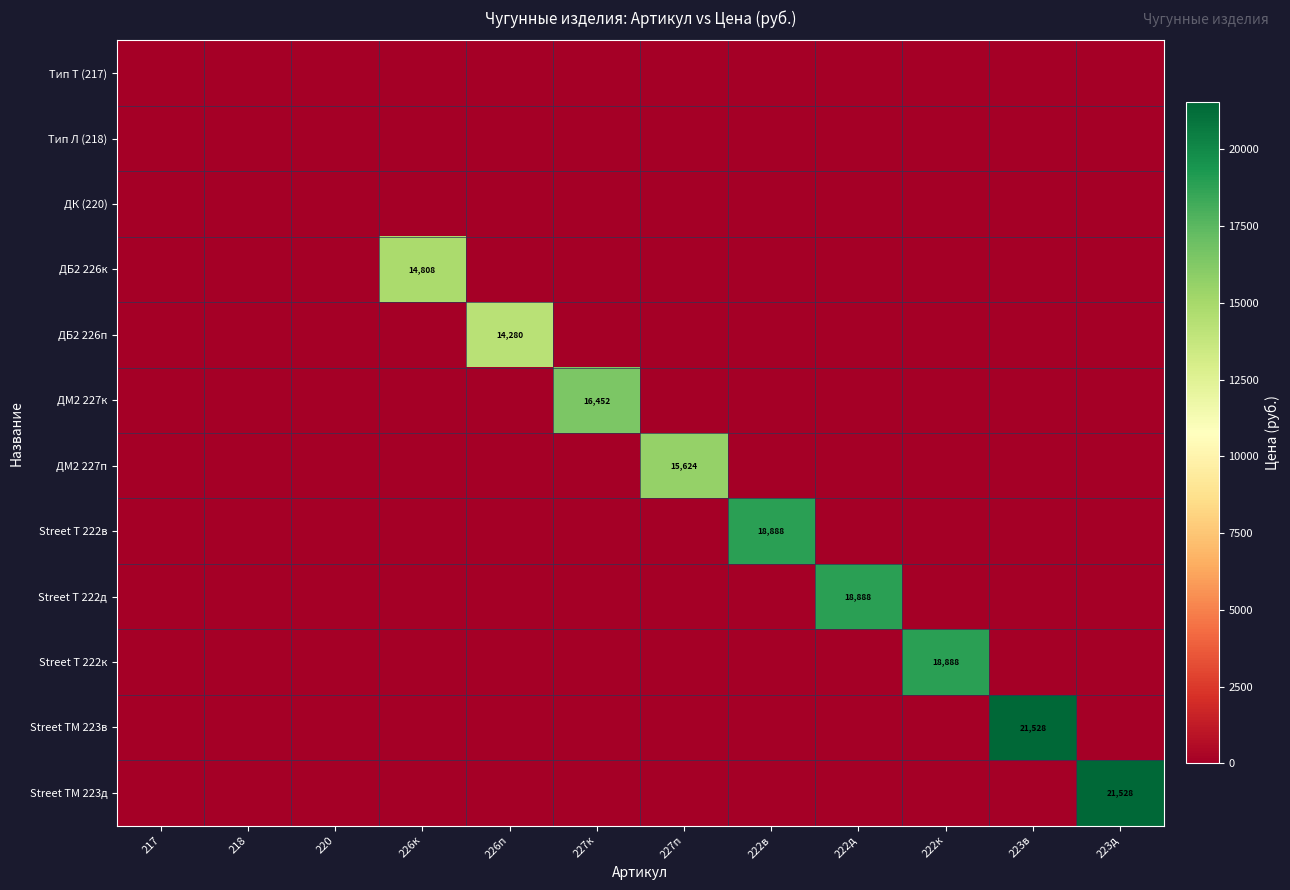

The value of Street Т 222д at 222д is 10621. True or false?

False